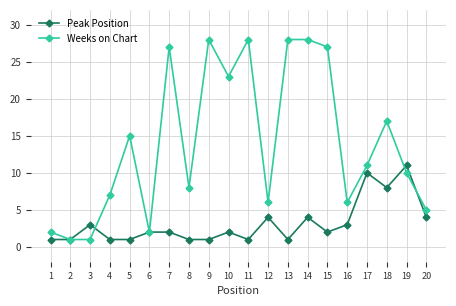

The value of Peak Position at 20 is 2. True or false?

False